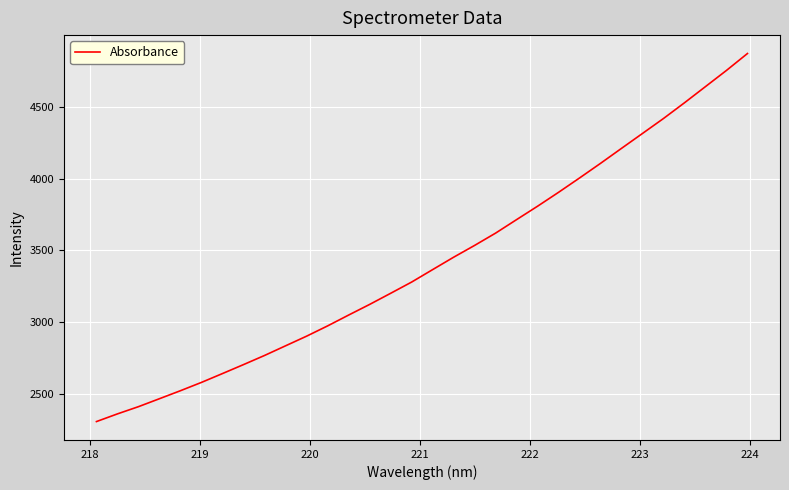

What is the maximum value shown in the chart?

4870.9